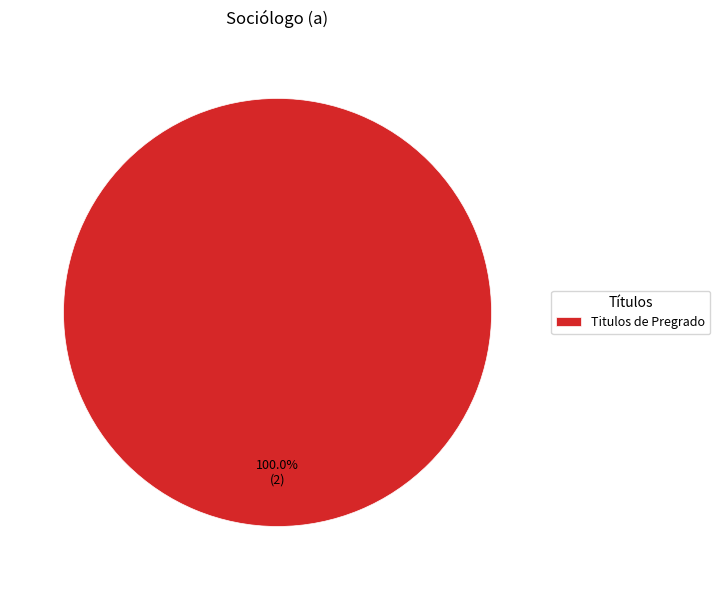

How many segments does this pie chart have?

1